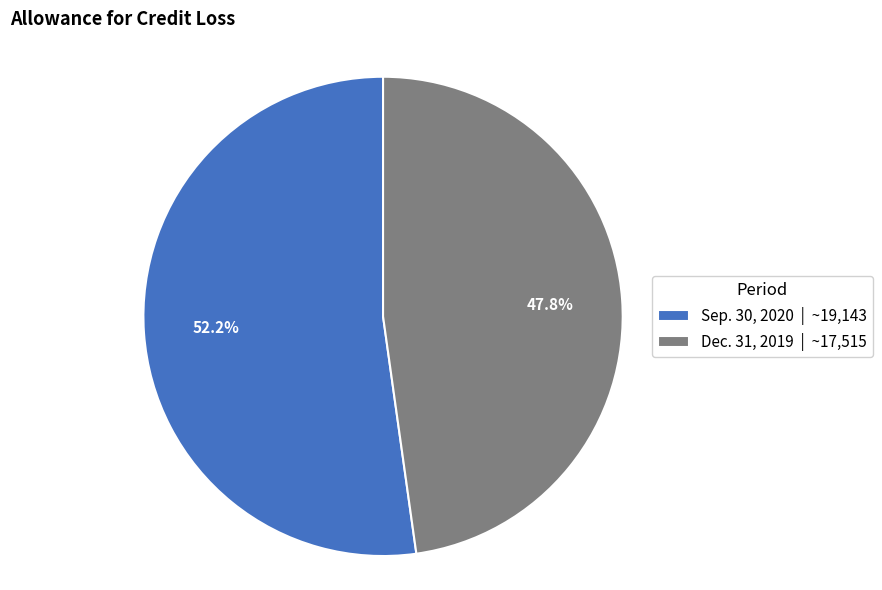

Which has a higher value, Dec. 31, 2019 or Sep. 30, 2020?

Sep. 30, 2020